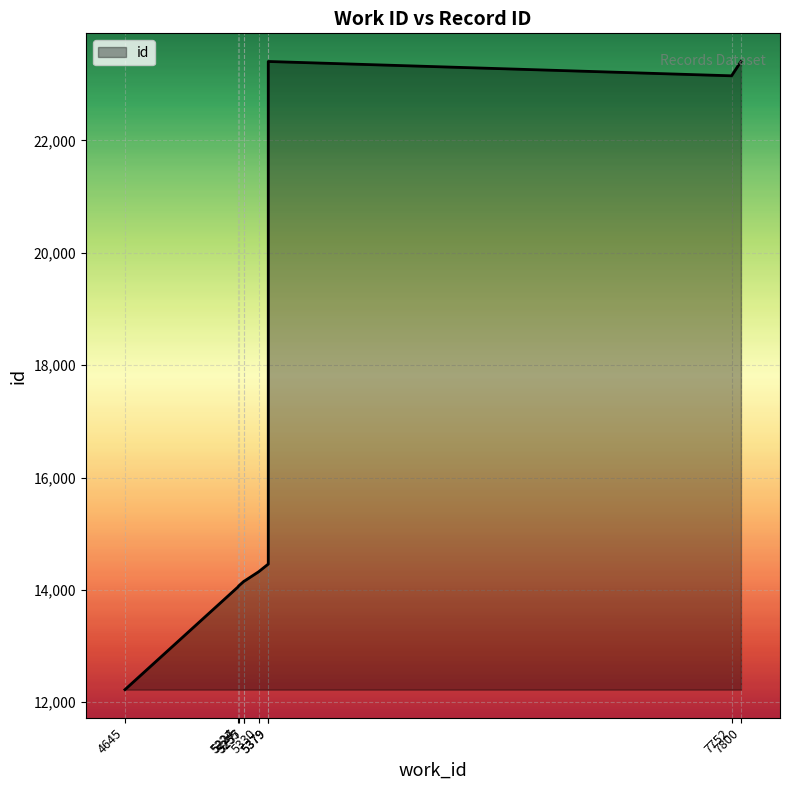

Between 5255 and 5227, which is larger?

5255